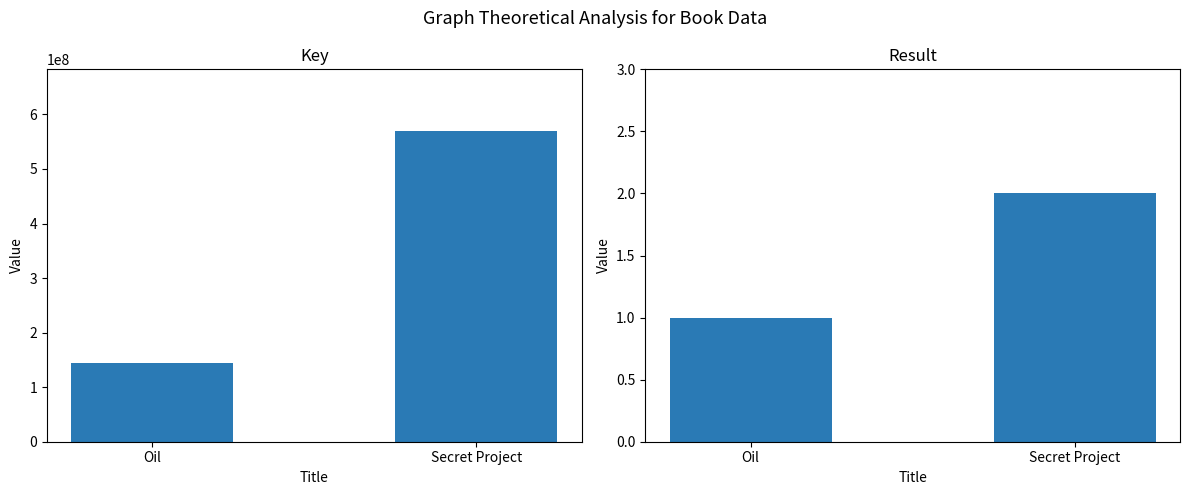

The value of Result at Secret Project is 2. True or false?

True